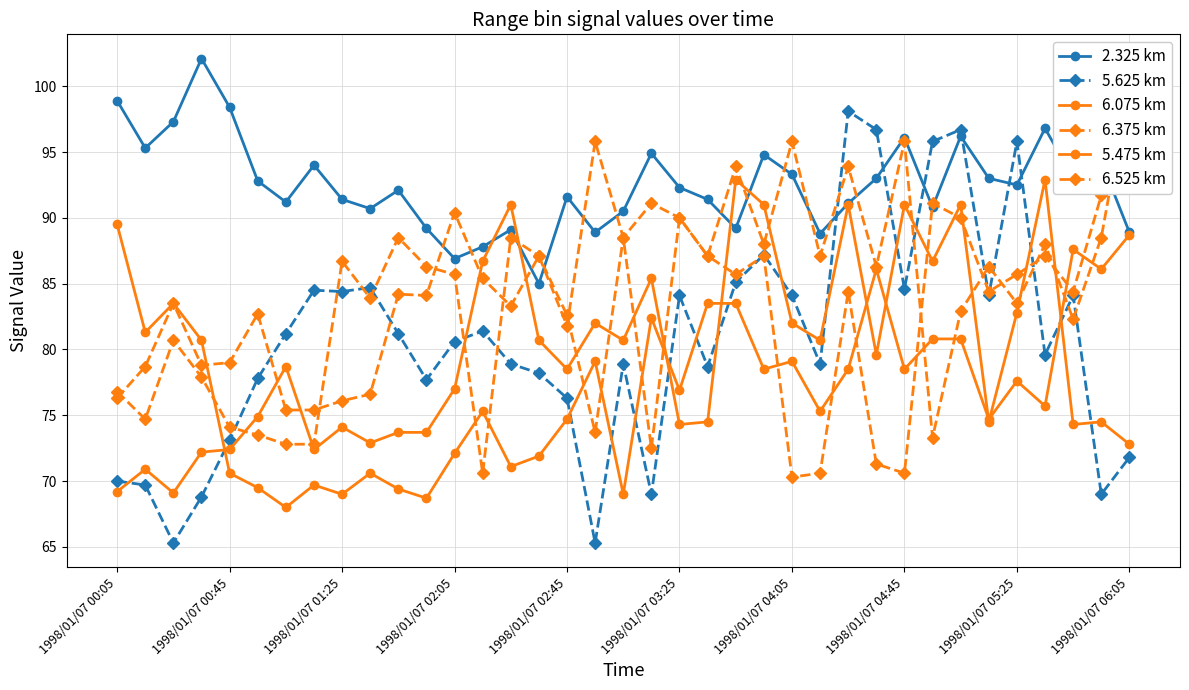

The 6.375 km series shows 86.3 at 31. True or false?

True